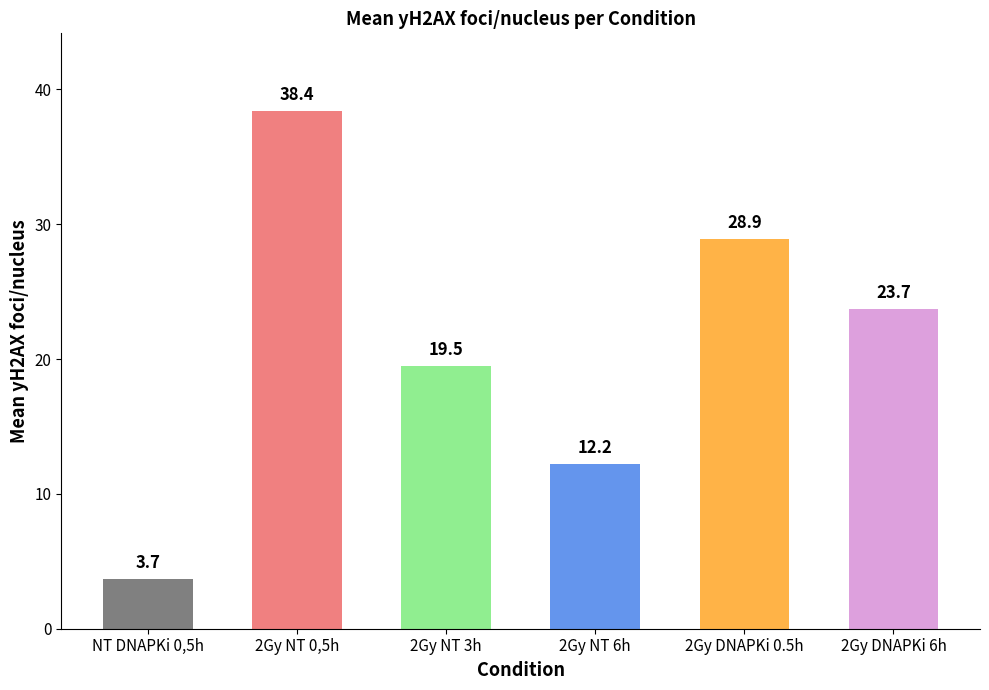

What is the value of the 5th bar from the left?

28.9